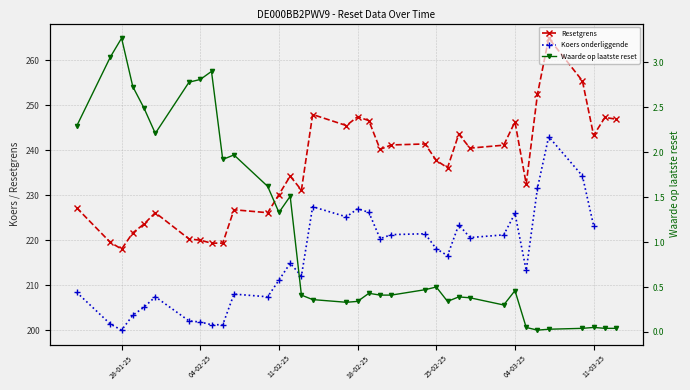

What is the maximum value for Resetgrens?

264.9